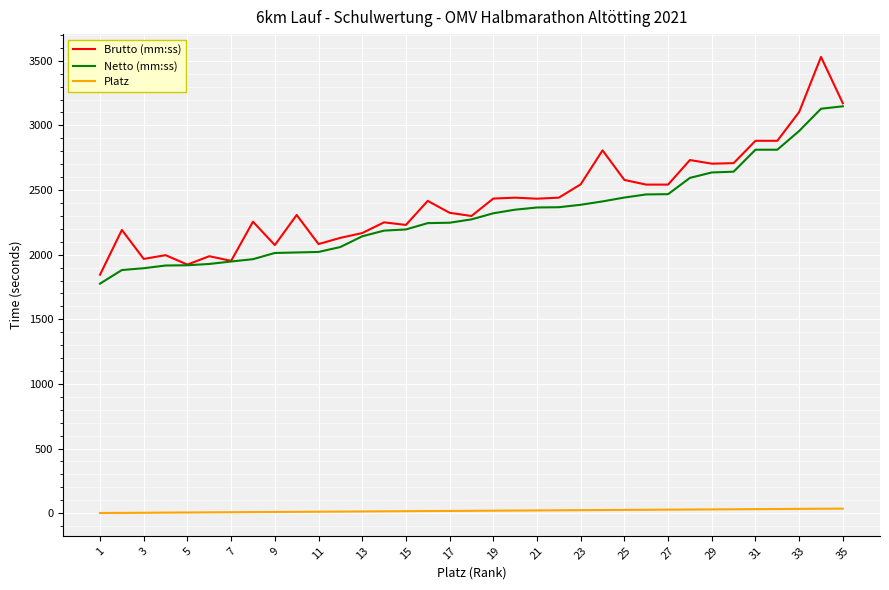

List the series in order of their peak value, lowest first.

Platz, Netto (mm:ss), Brutto (mm:ss)